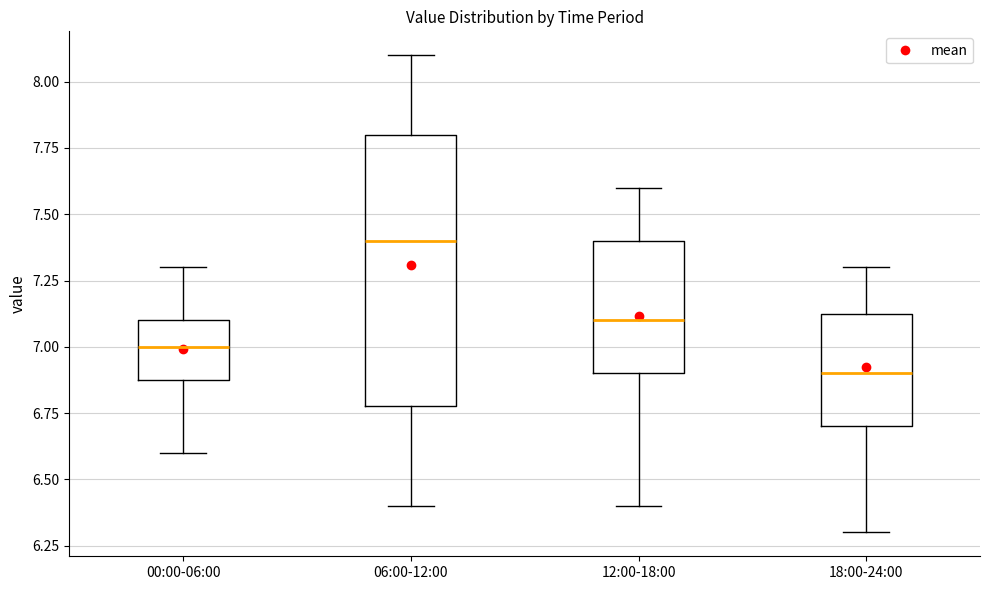

Comparing the boxes themselves (not the whiskers), which one is the tallest?

06:00-12:00